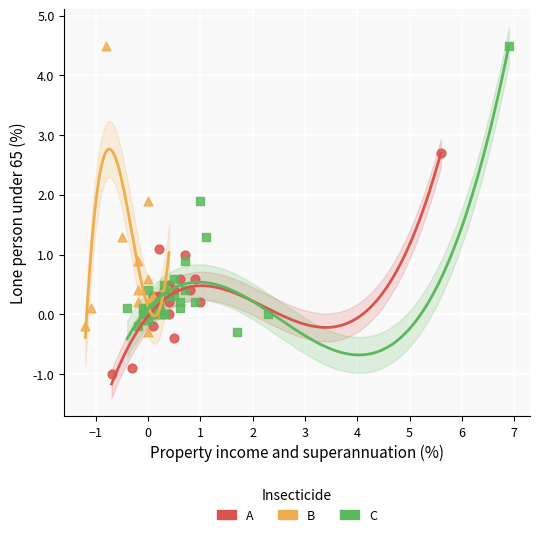

Which series contains the lowest Y value?

A